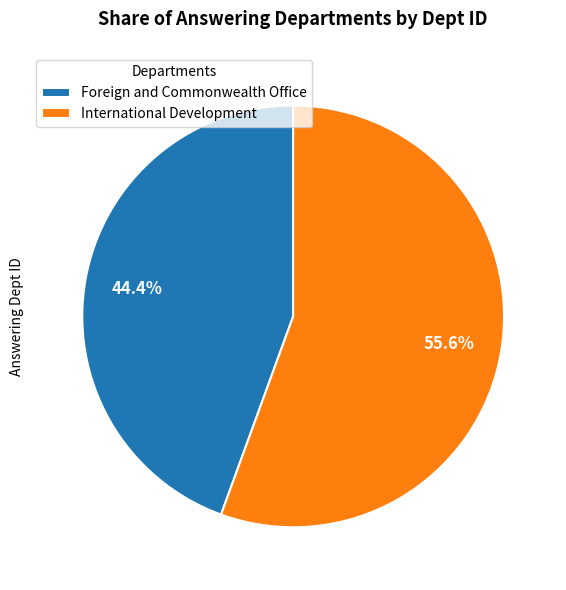

Approximately how many times larger is the value at Foreign and Commonwealth Office compared to International Development?

0.8